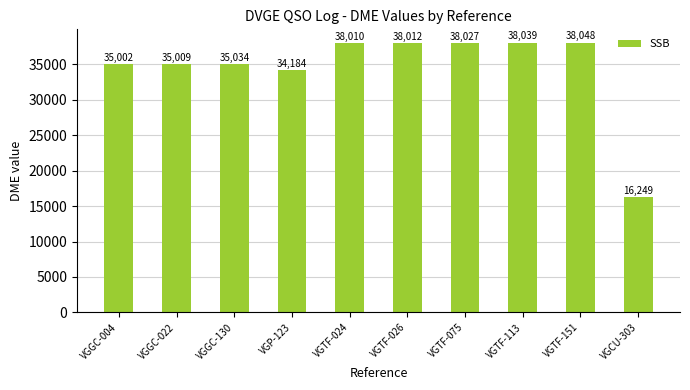

Approximately how many times larger is the value at VGTF-075 compared to VGCU-303?

2.3